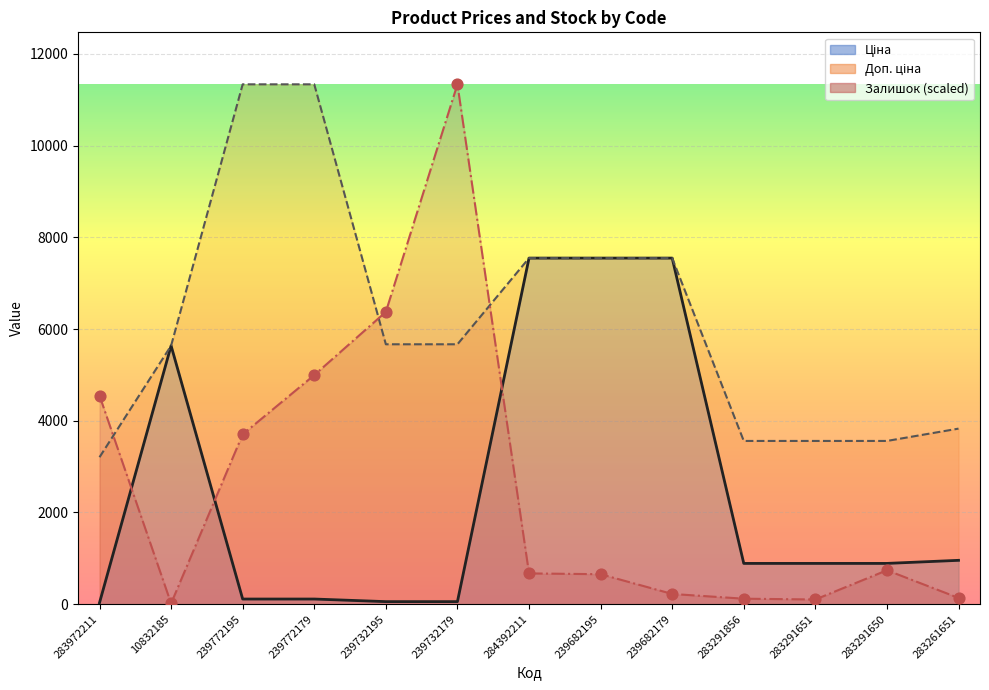

What is the maximum value shown in the chart?

11334.0